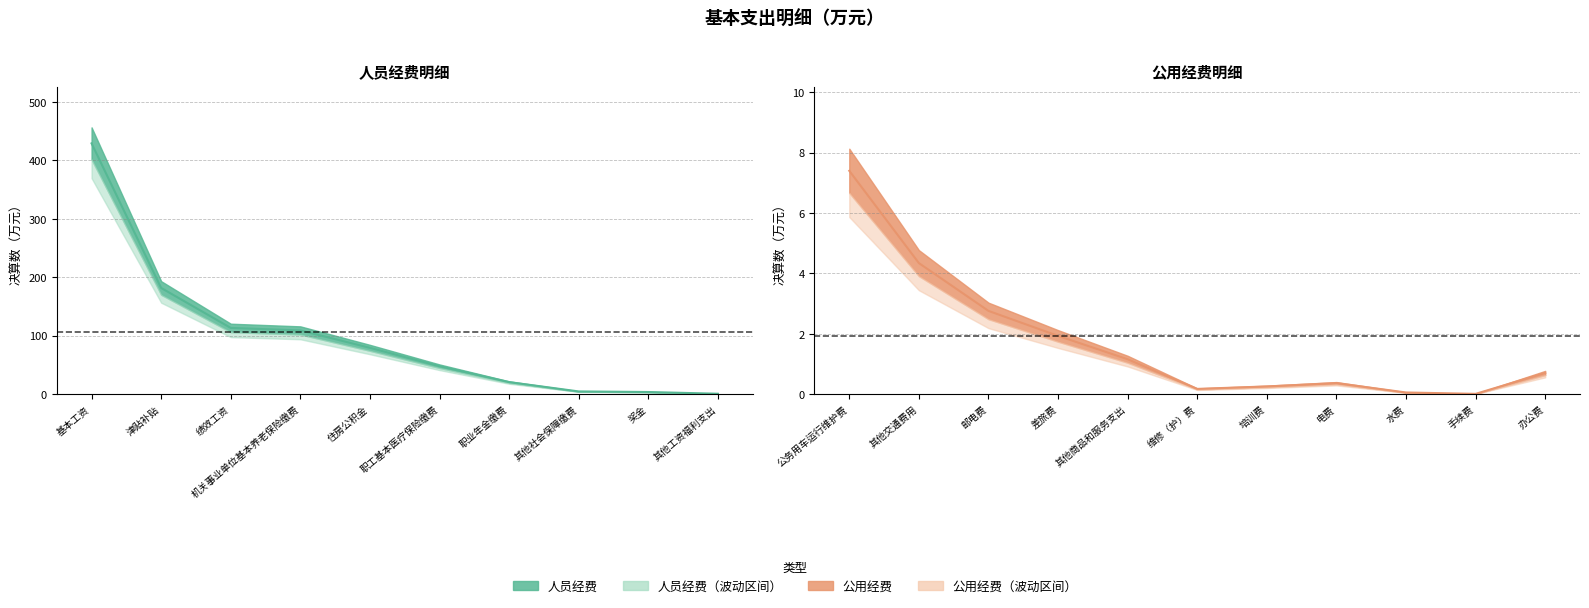

Is this an area chart (filled region under the line)?

No